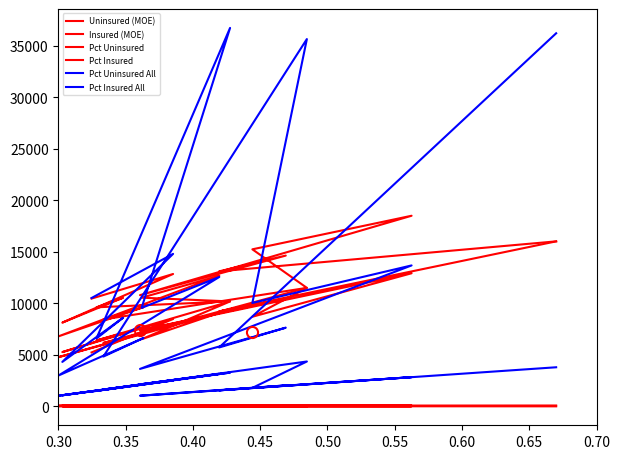

What are all the series names shown in the legend?

Uninsured (MOE), Insured (MOE), Pct Uninsured, Pct Insured, Pct Uninsured All, Pct Insured All